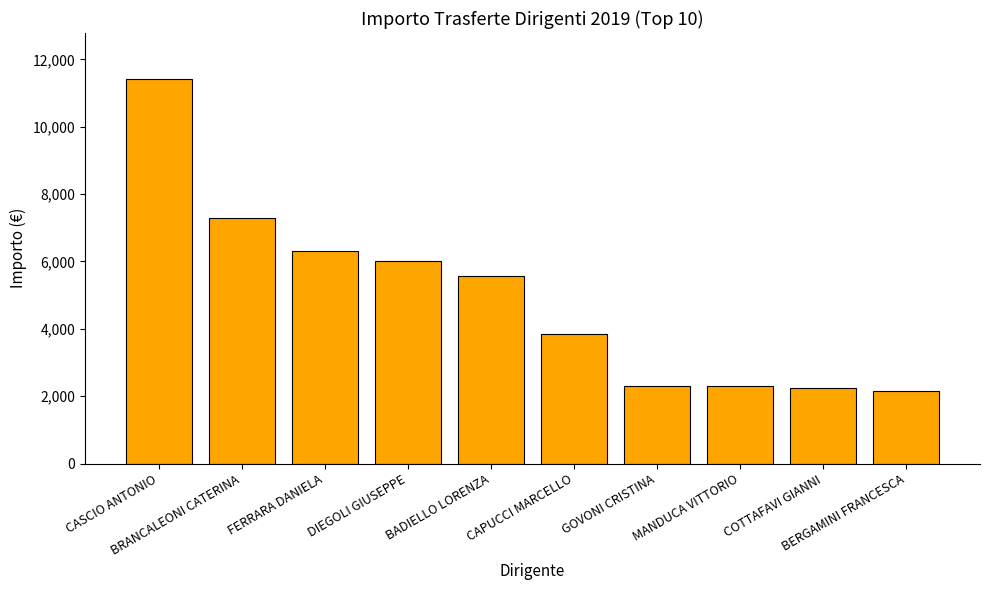

What is the value of the 2nd bar from the left?

7290.1